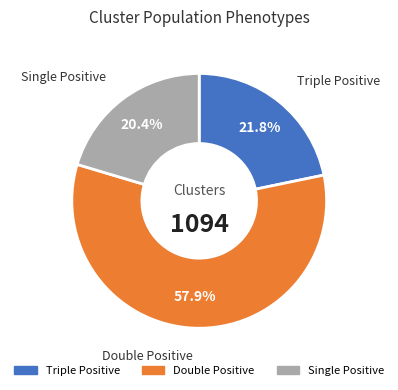

Is there a majority slice in this chart?

Yes